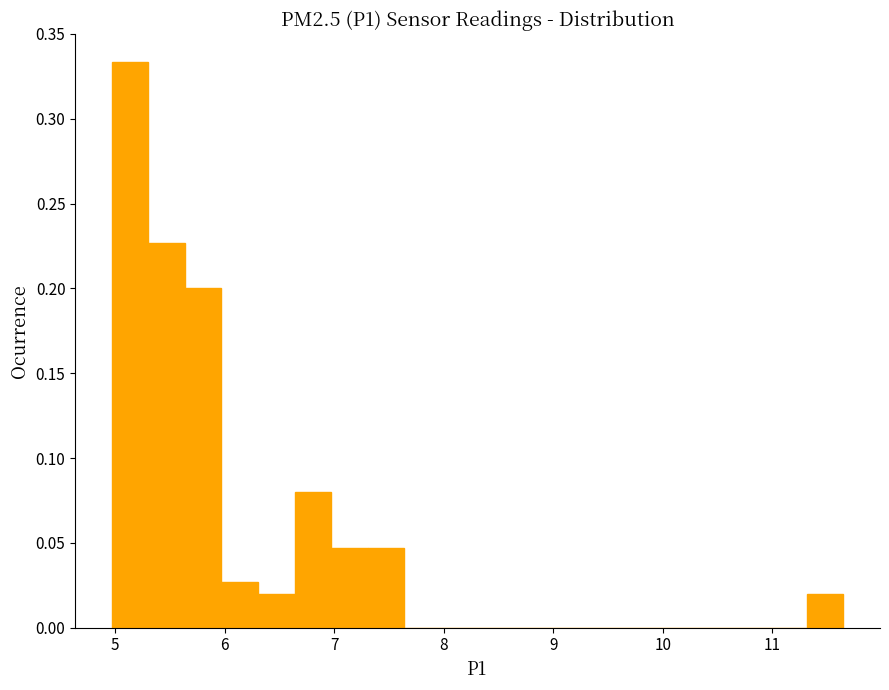

Around what value on the x-axis is the tallest bar? Give the approximate position of its centre, as read against the axis.

5.1